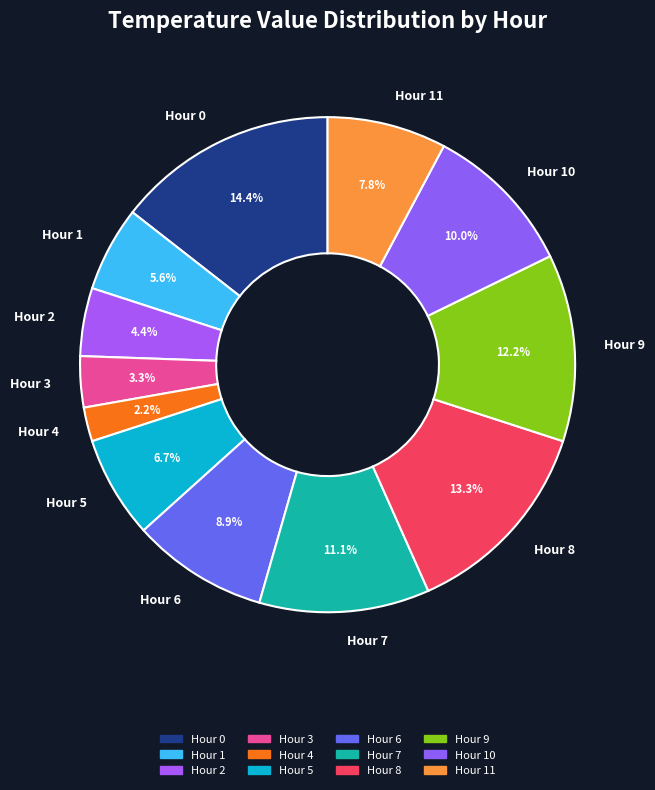

Is the sum of Hour 7 and Hour 0 greater than half?

No